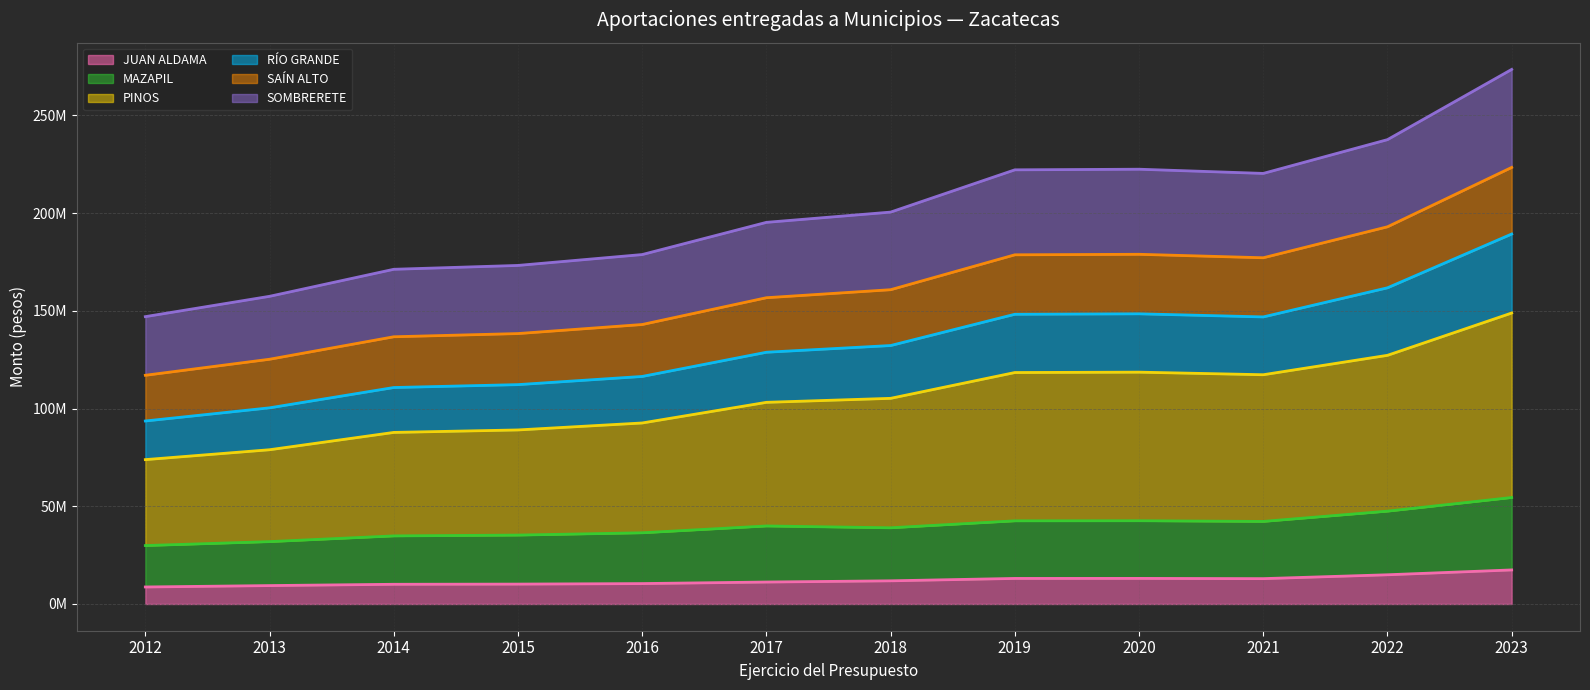

True or false: RÍO GRANDE has a value of 46065441.6 at 2014.

False